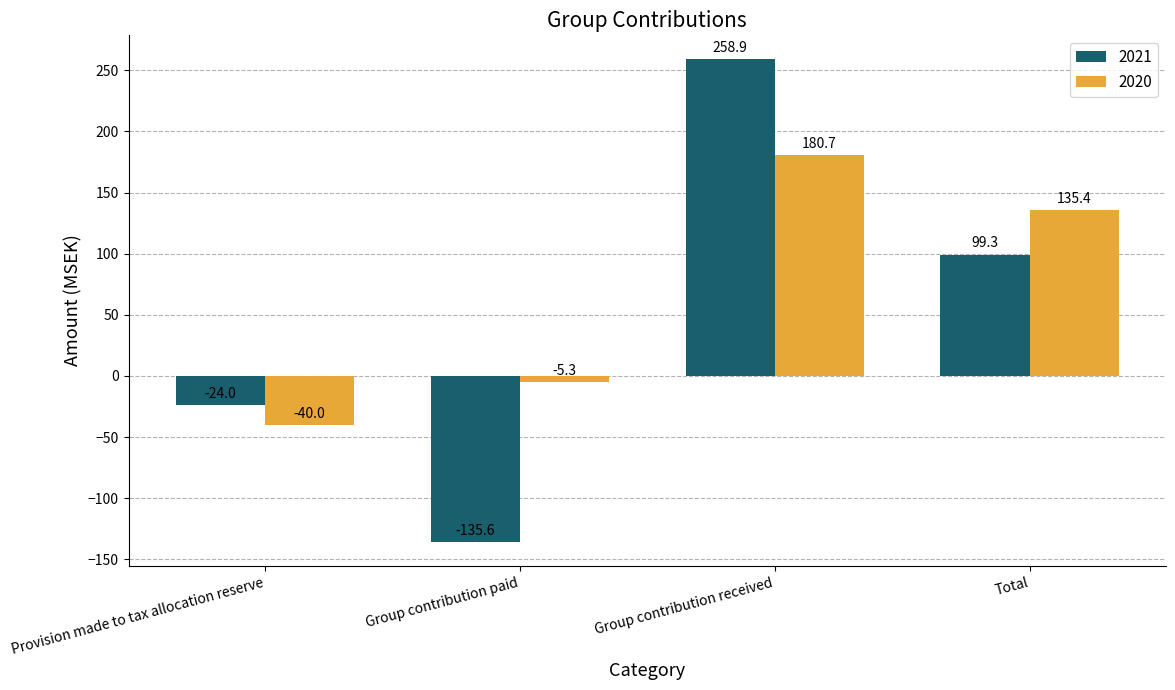

Reading right to left, transcribe all the data shown in this chart.

2021: 99.3	258.9	-135.6	-24.0
2020: 135.4	180.7	-5.3	-40.0